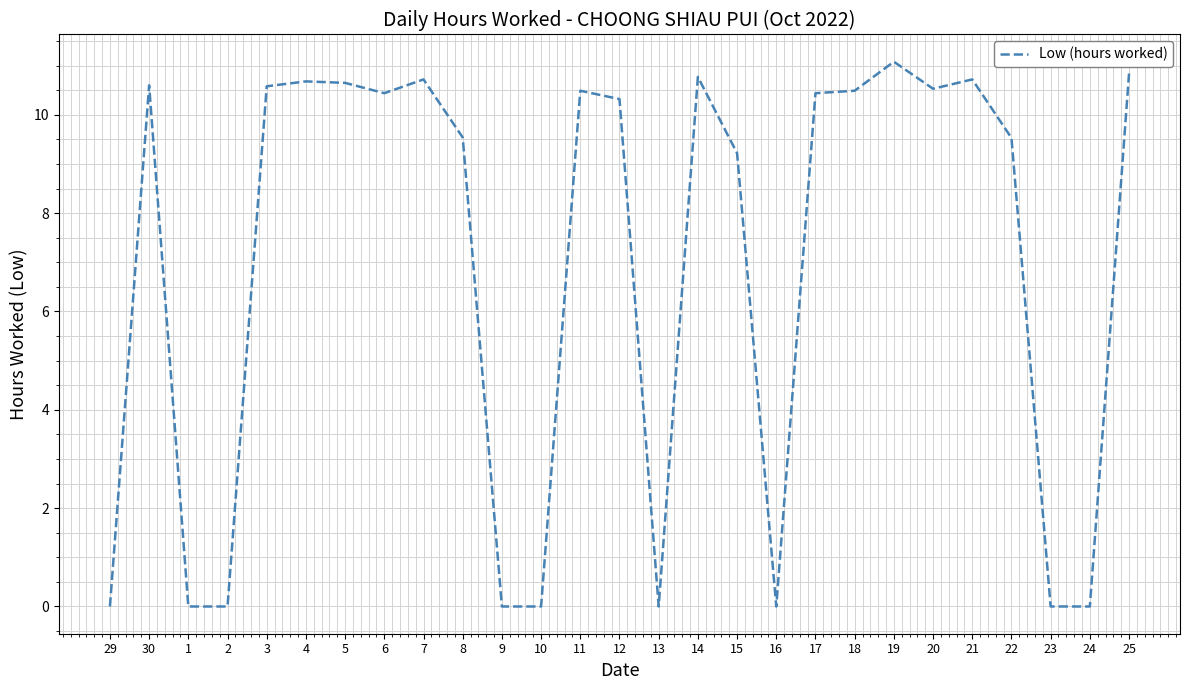

What is the change in value from 30 to 23?

-10.6